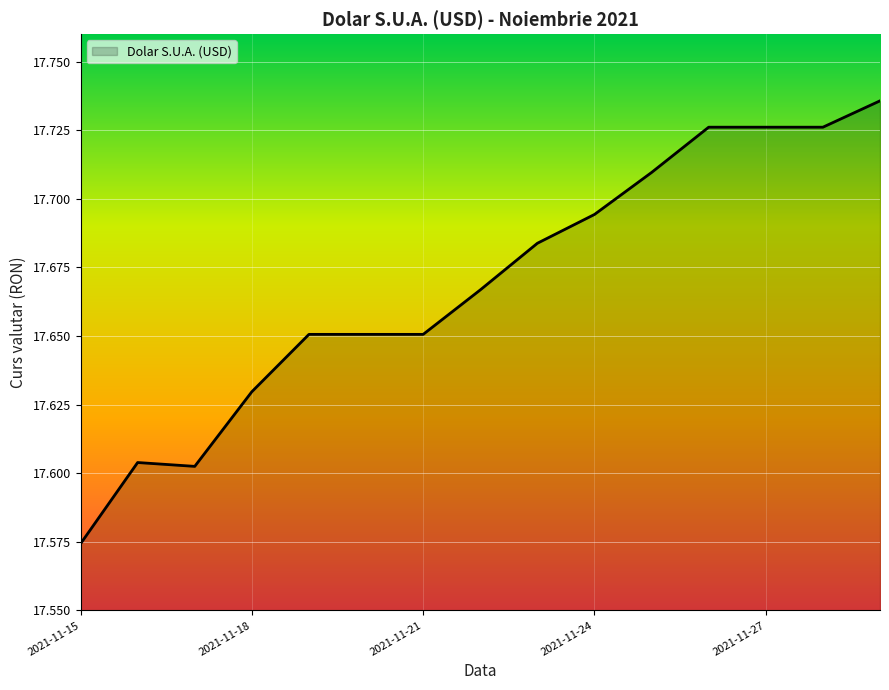

Does the chart display data point markers on the line(s)?

No